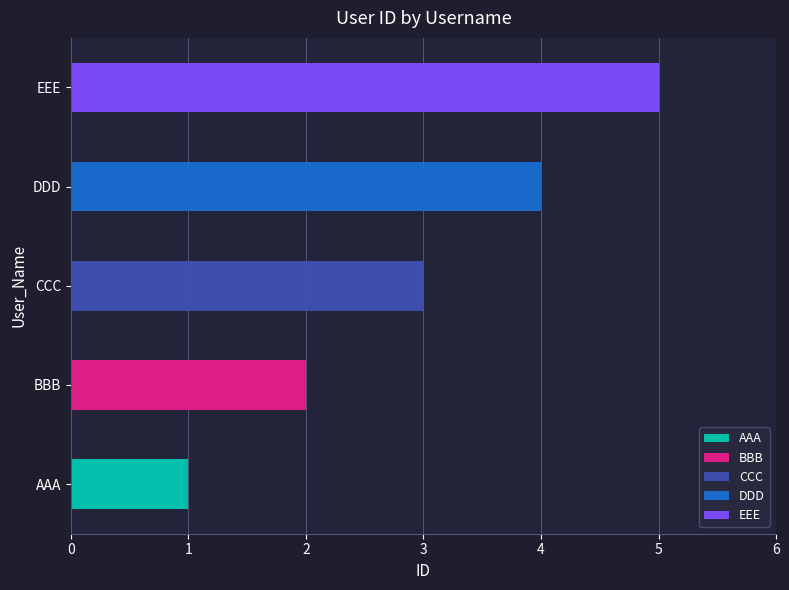

Which has a higher value, EEE or CCC?

EEE